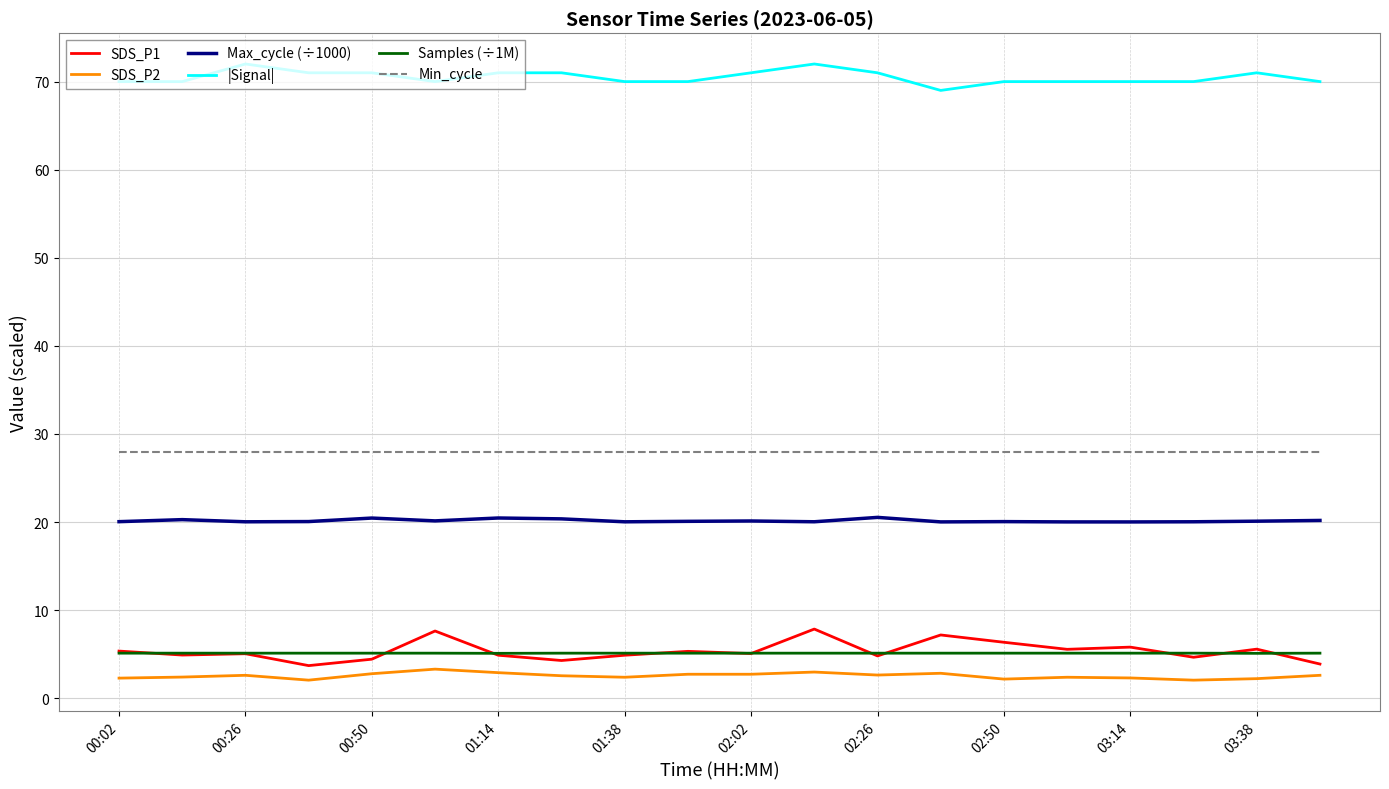

What is the maximum value shown in the chart?

72.0